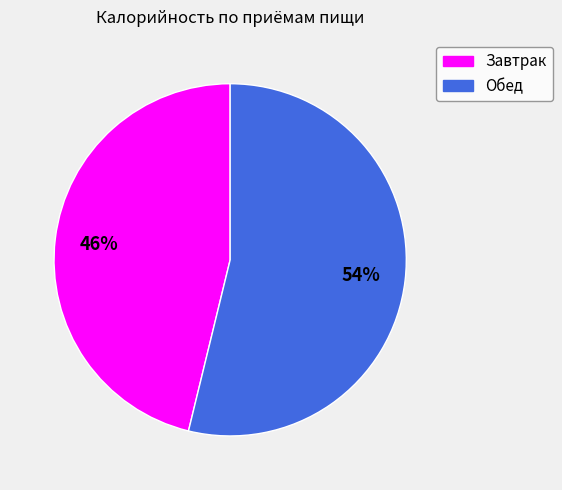

How many segments does this pie chart have?

2